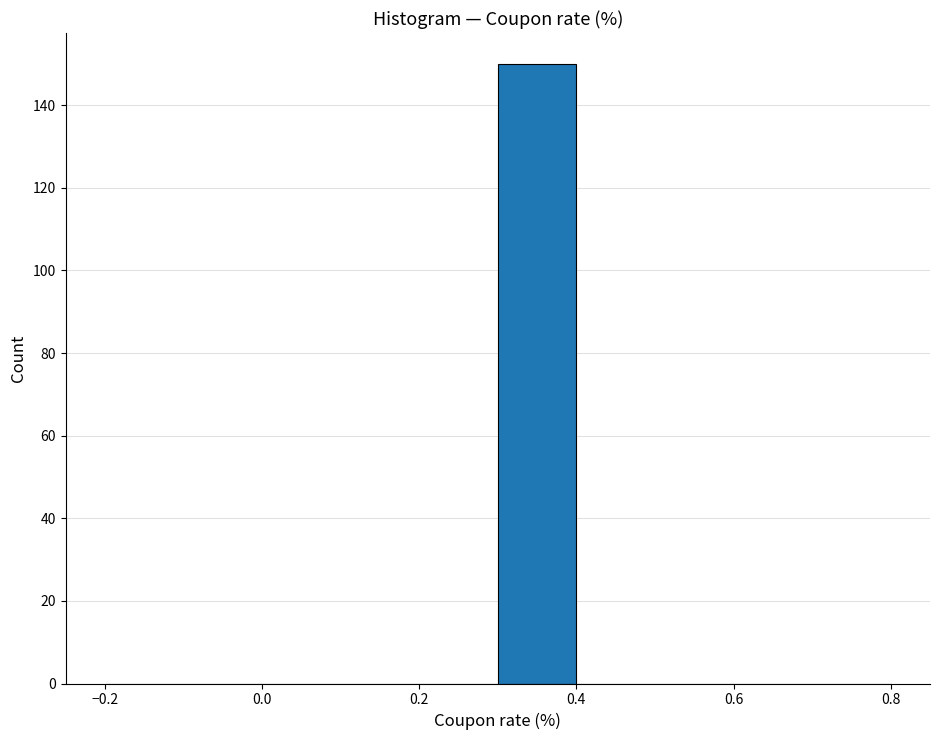

What is the height of the bar covering 0.3 to 0.4 on the x-axis? The values are not printed on the chart, so give them approximately, as read against the axis.

150